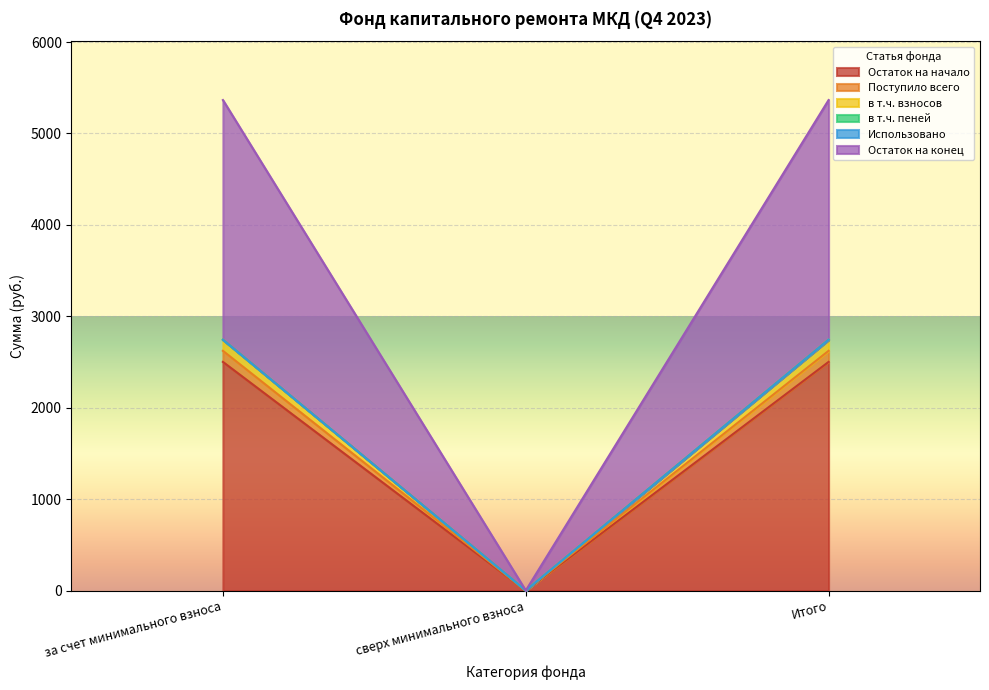

True or false: Остаток на начало has a value of 2501.1 at за счет минимального взноса.

True